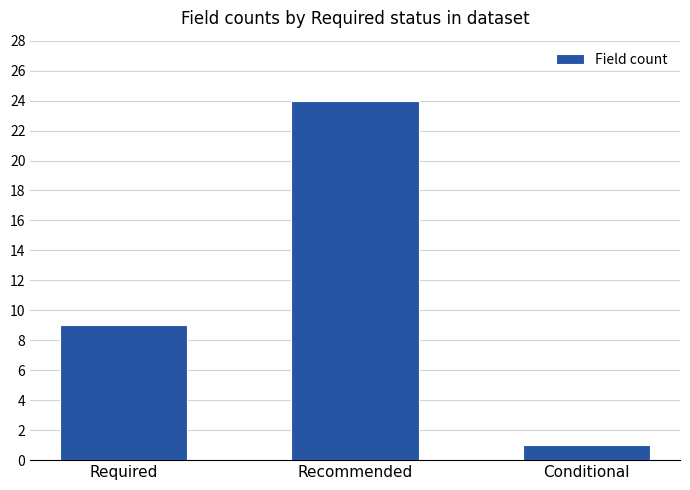

At which label is the value closest to 12?

Required